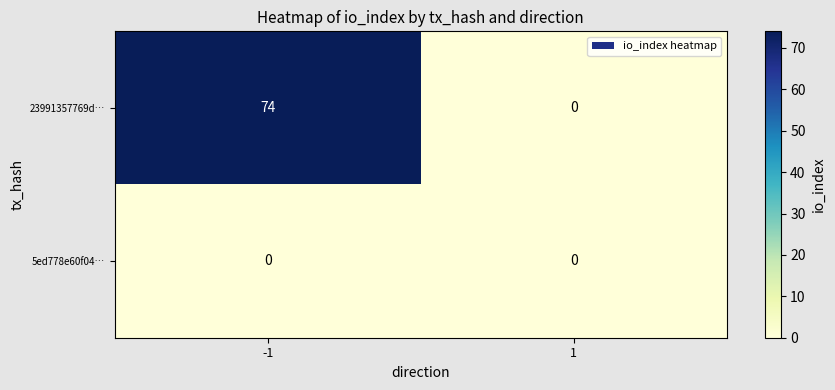

True or false: 5ed778e60f04… has a value of 0 at 1.

True